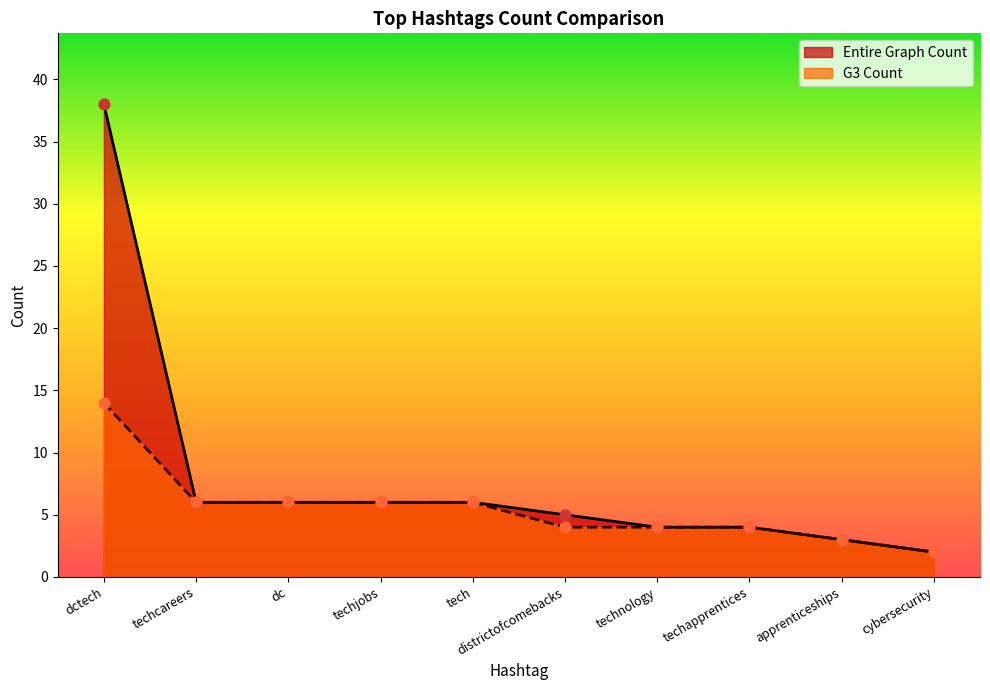

Which series has the largest total across all categories?

Entire Graph Count